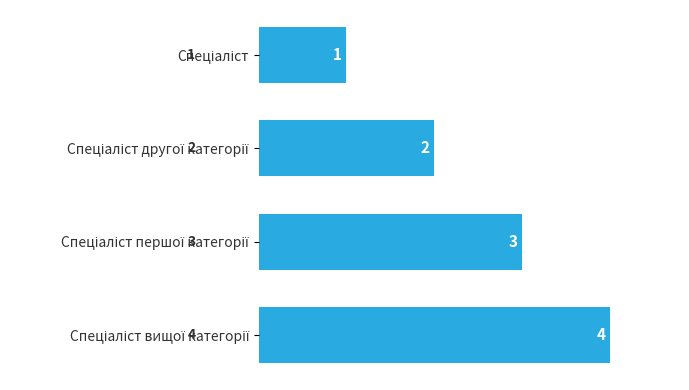

What is the difference between the maximum and minimum values?

3